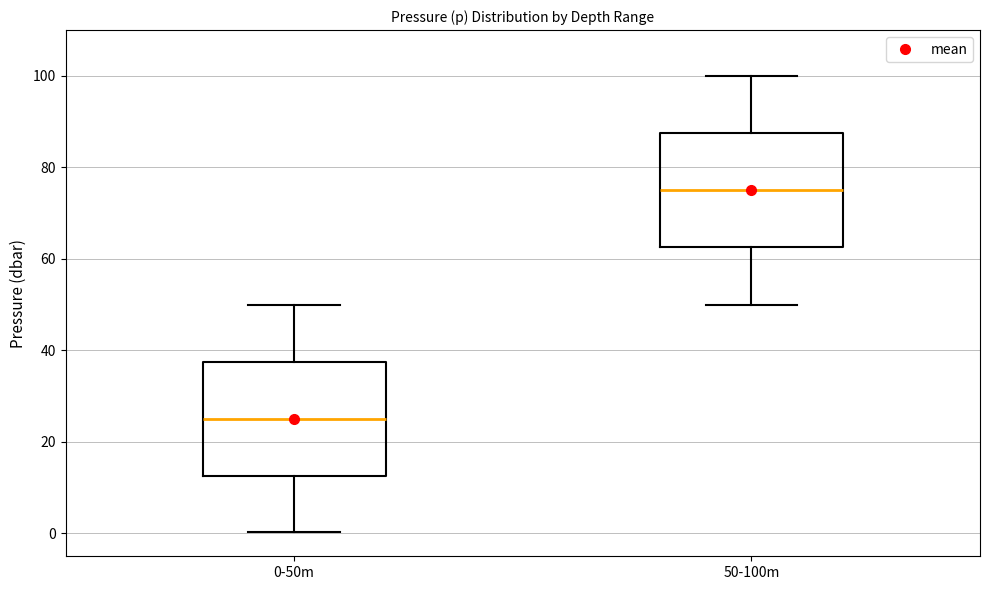

Which box has the highest median line?

50-100m